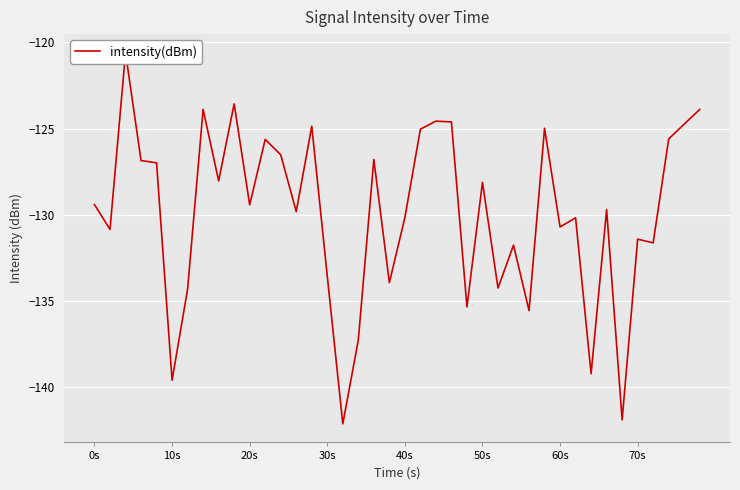

What is the average value?

-129.9